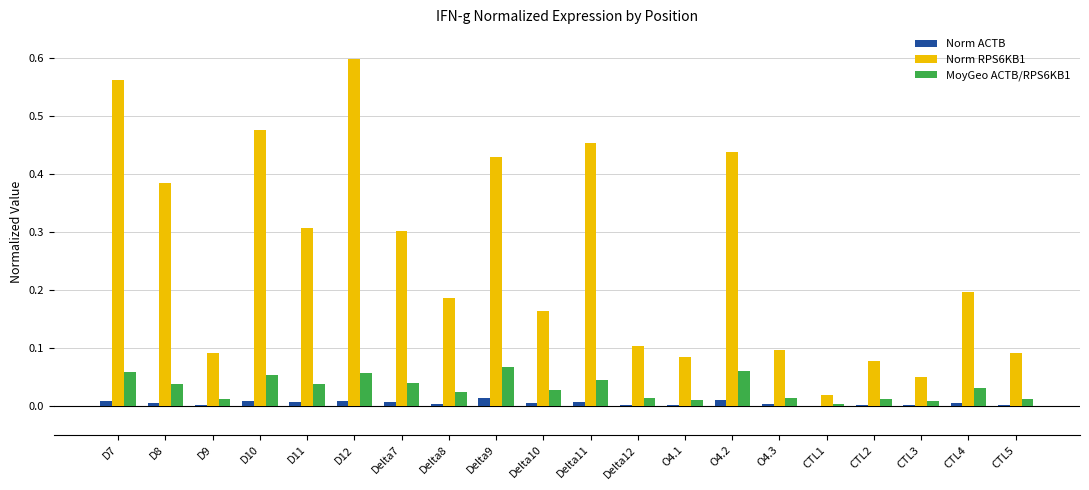

What is the sum of all Norm RPS6KB1 values?

5.1